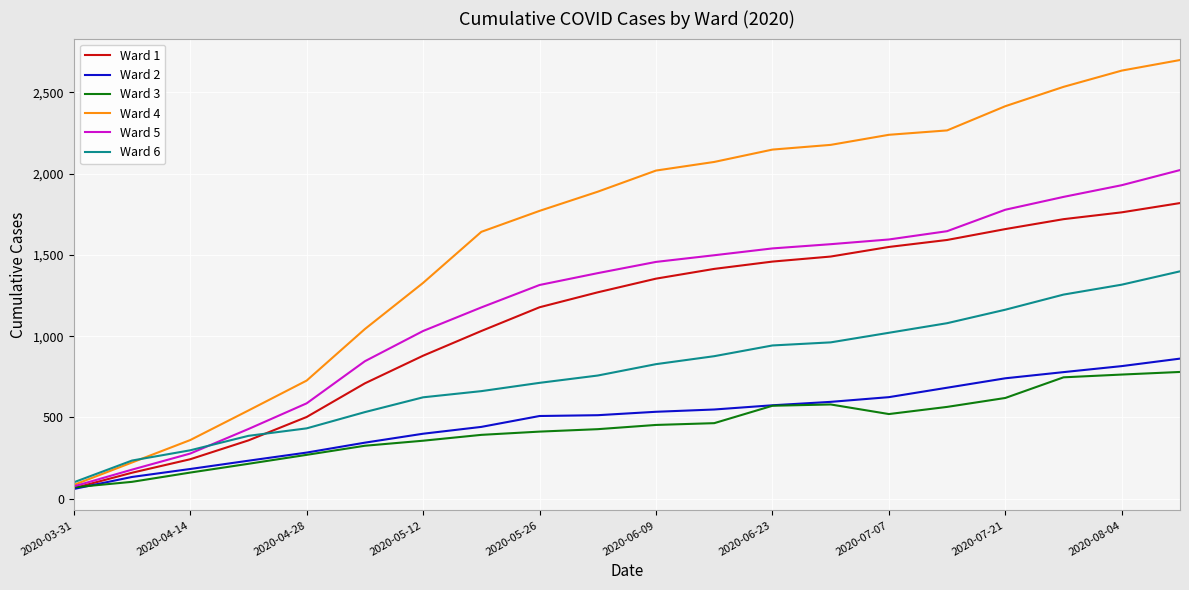

What is the minimum value shown in the chart?

60